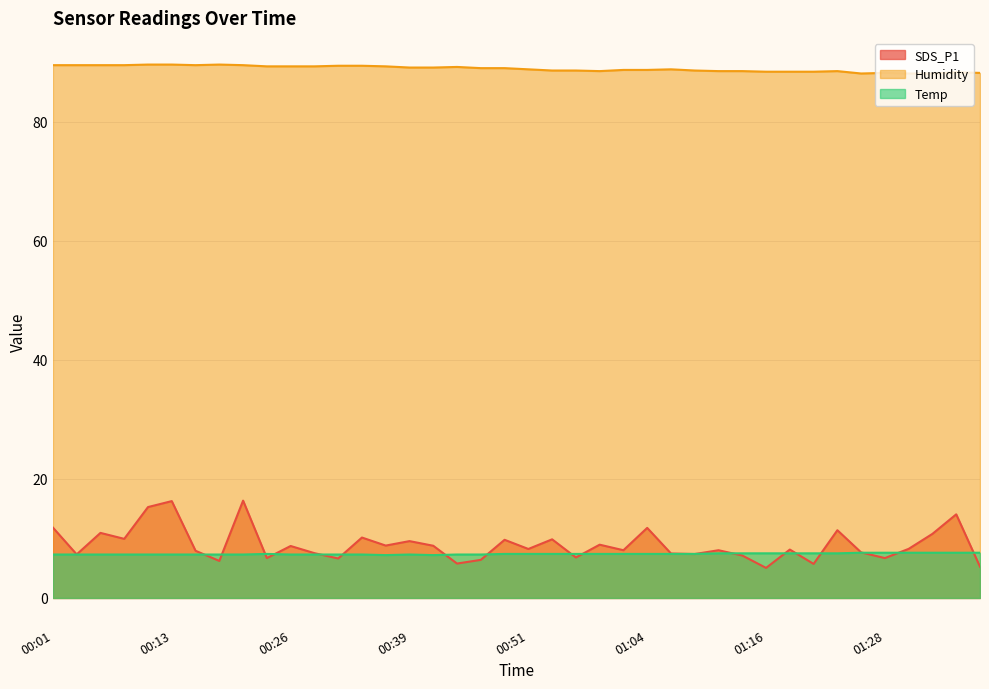

At how many categories does at least one series exceed 40?

40